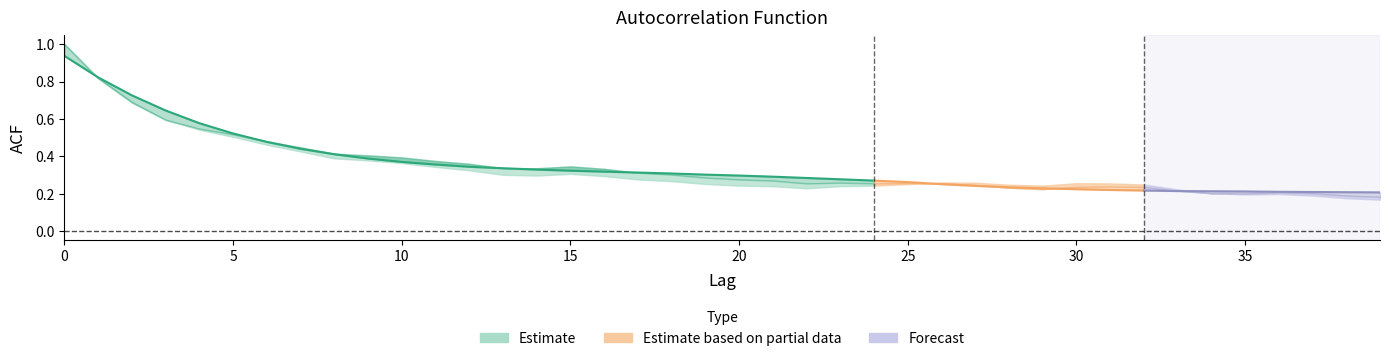

True or false: acf_li and acf_shown_smooth cross at least once.

True